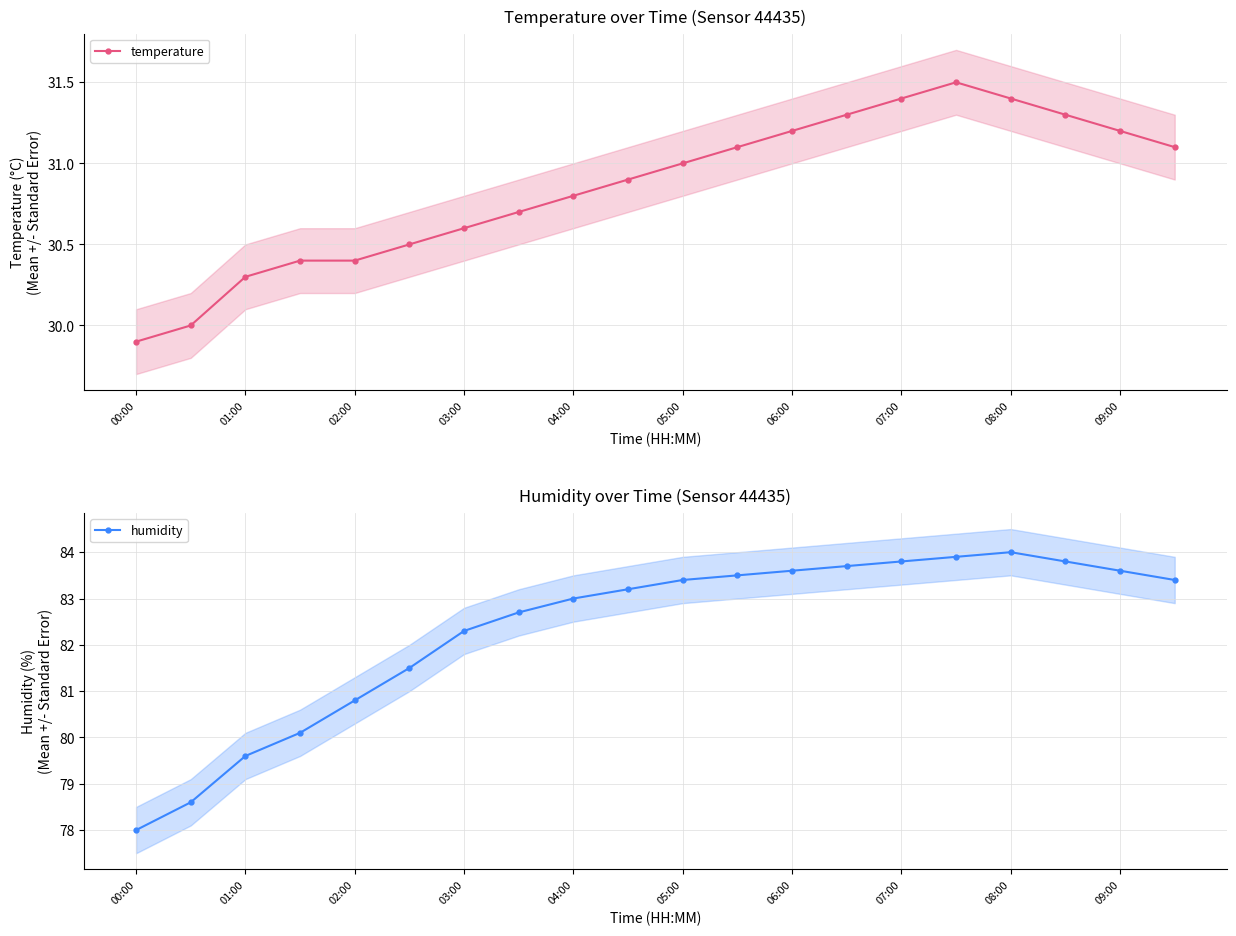

True or false: temperature has a value of 31.2 at 06:00.

True